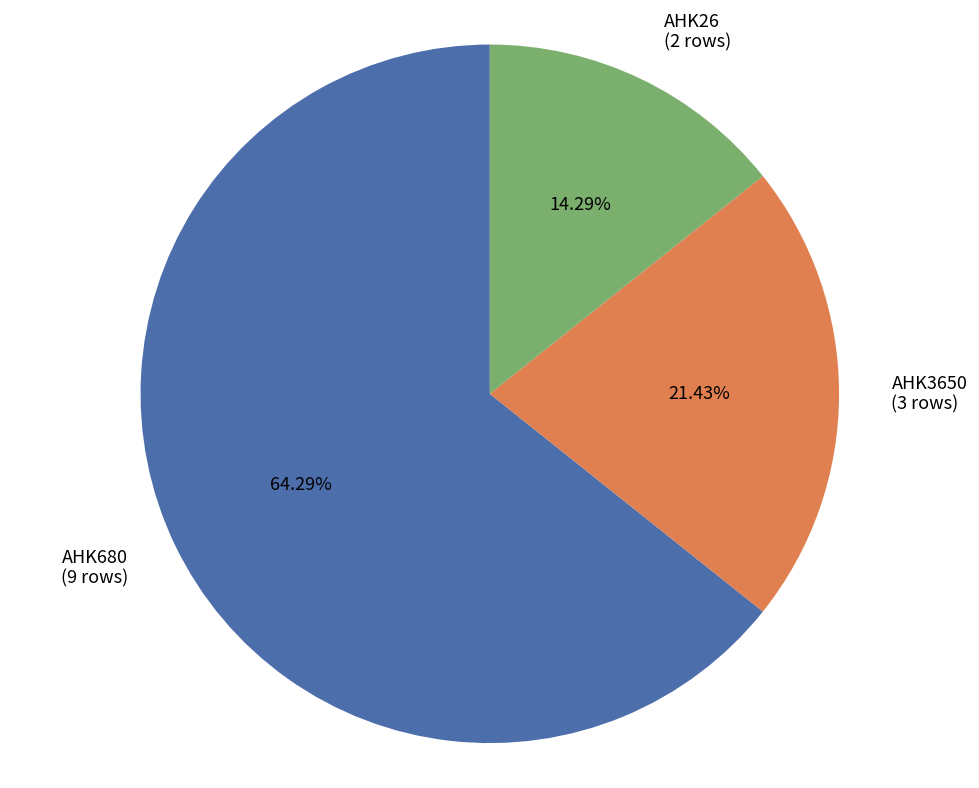

How many segments does this pie chart have?

3